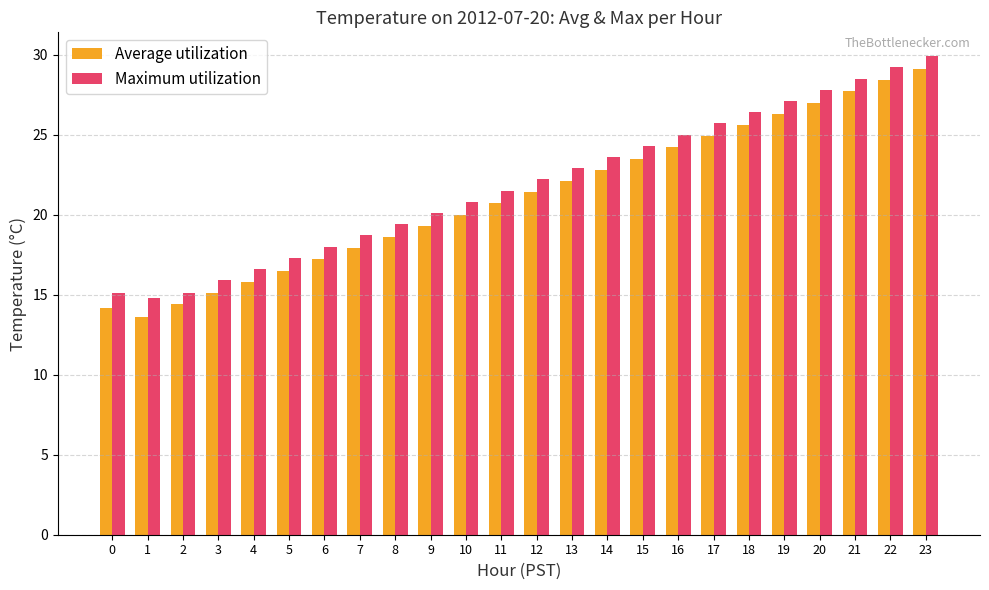

What are all the series names shown in the legend?

Average utilization, Maximum utilization